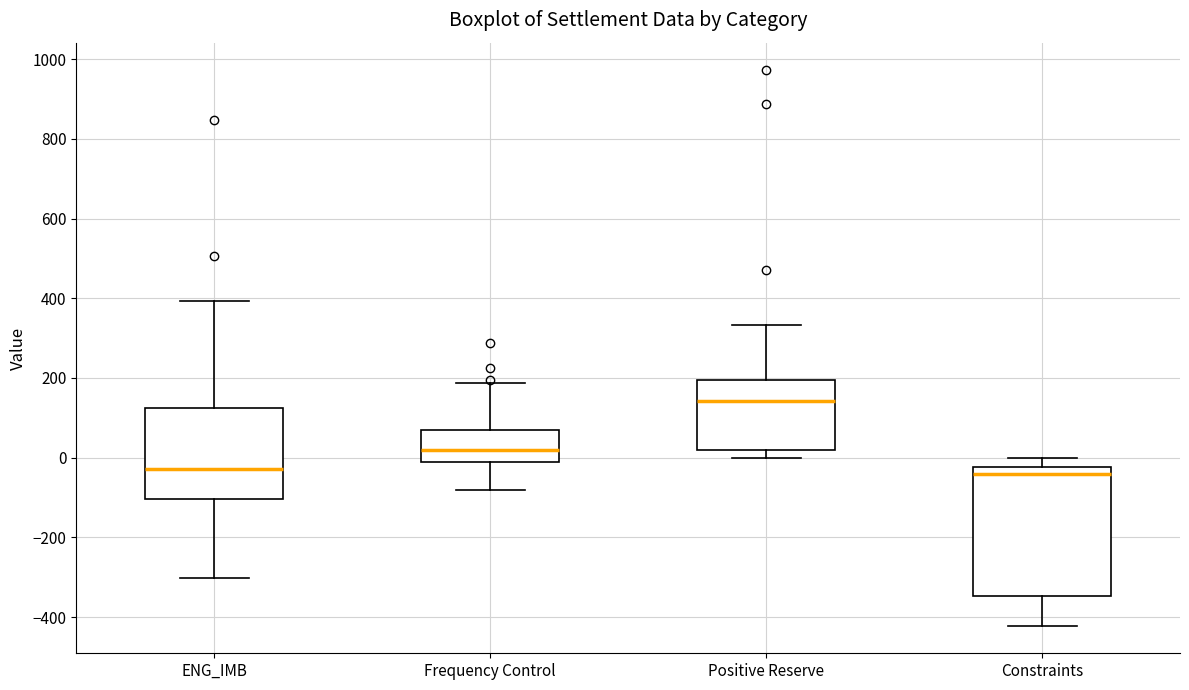

Reading left to right, transcribe this box plot: for each box, give where its median line is, the range the box spans, and where its two whiskers end, as read against the y-axis. The values are not printed on the chart, so give them approximately, as read against the axis.

ENG_IMB: median -20, box -100 to 120, whiskers -300 to 400
Frequency Control: median 20, box -20 to 80, whiskers -80 to 180
Positive Reserve: median 140, box 20 to 200, whiskers 0 to 340
Constraints: median -40, box -340 to -20, whiskers -420 to 0